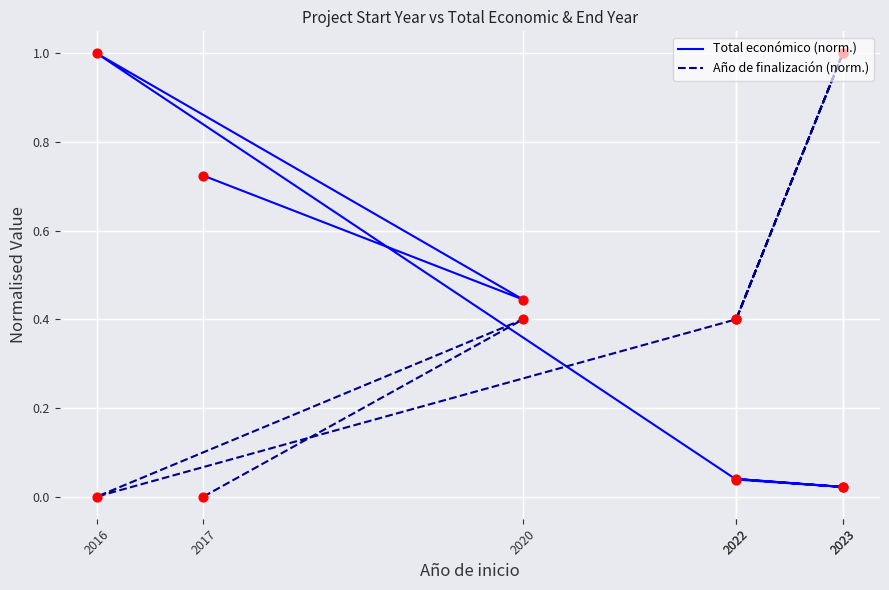

What are all the series names shown in the legend?

Total económico (norm.), Año de finalización (norm.)